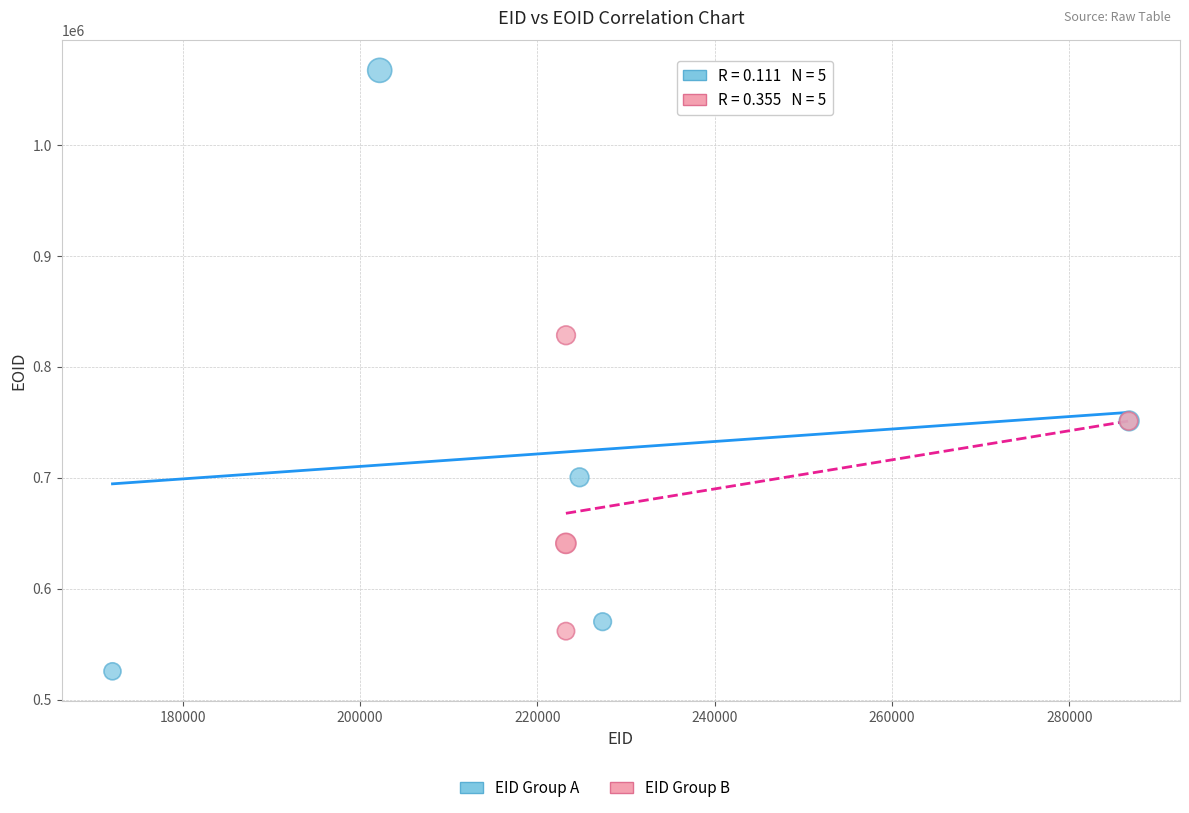

Which series has the largest Y range (max minus min)?

EID Group A